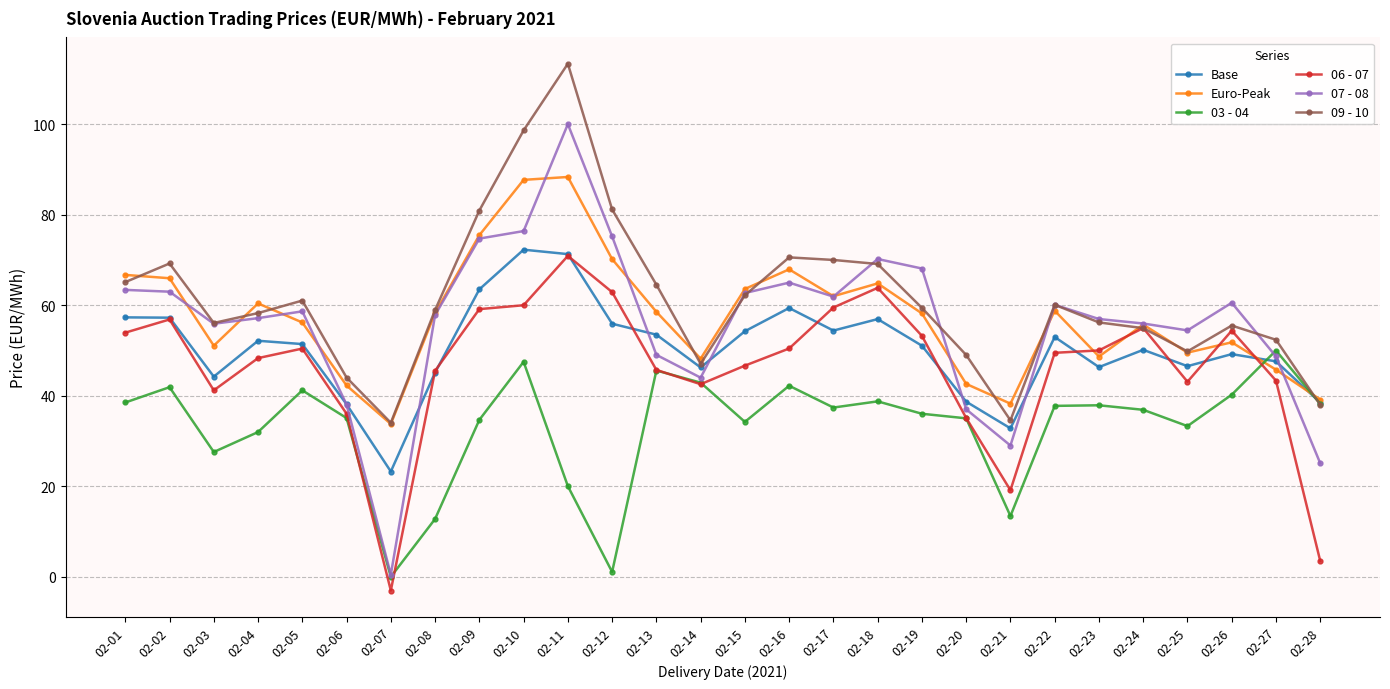

Does the chart display data point markers on the line(s)?

Yes